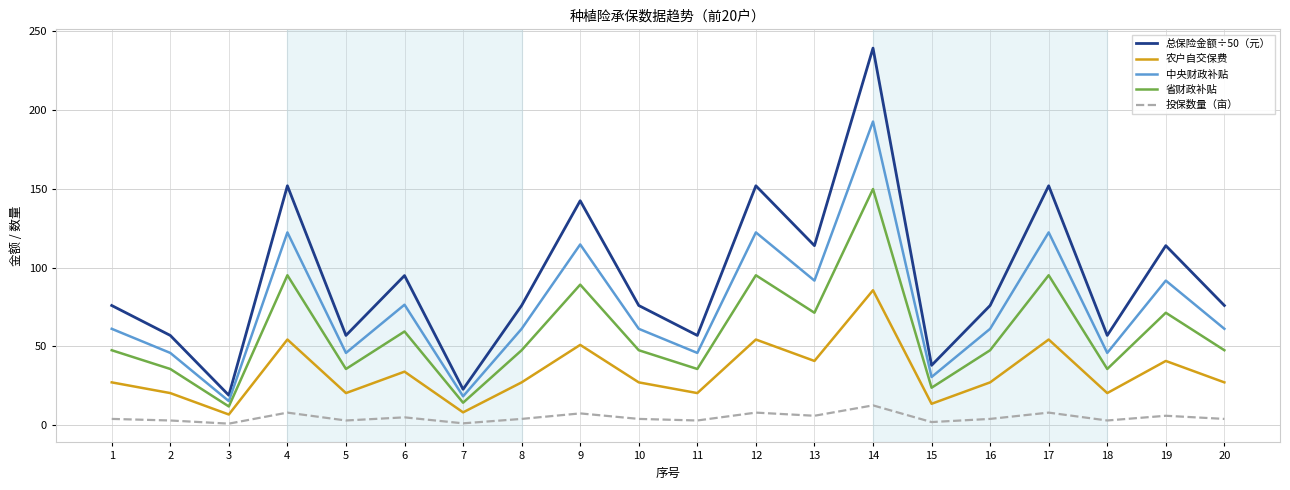

Between 4 and 8, which series saw the biggest shift?

总保险金额÷50（元）